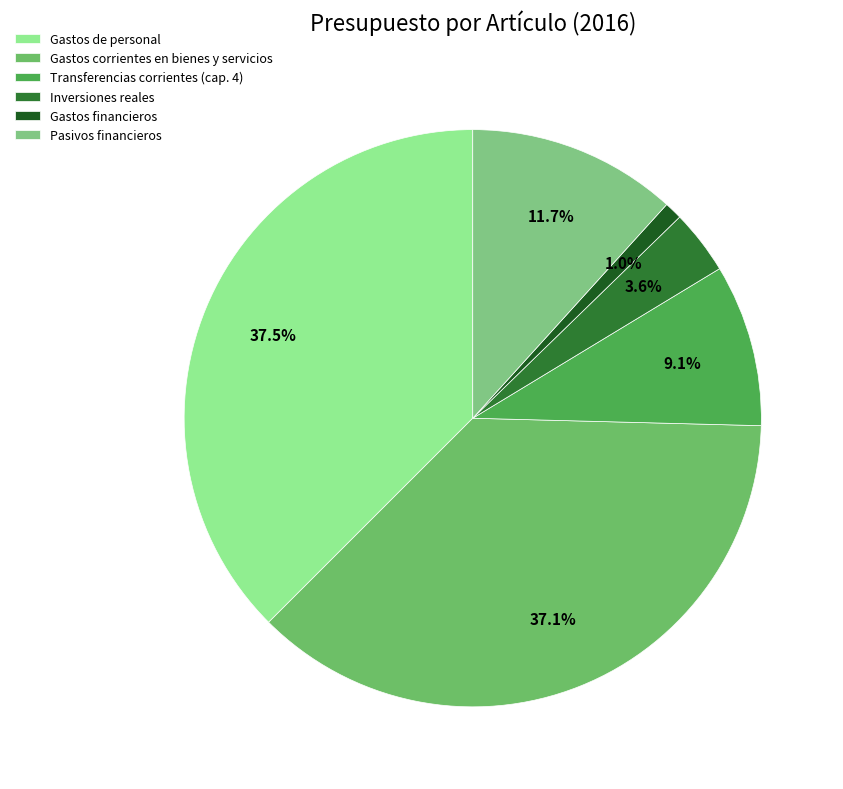

What percentage do Inversiones reales and Pasivos financieros together represent?

15.3%